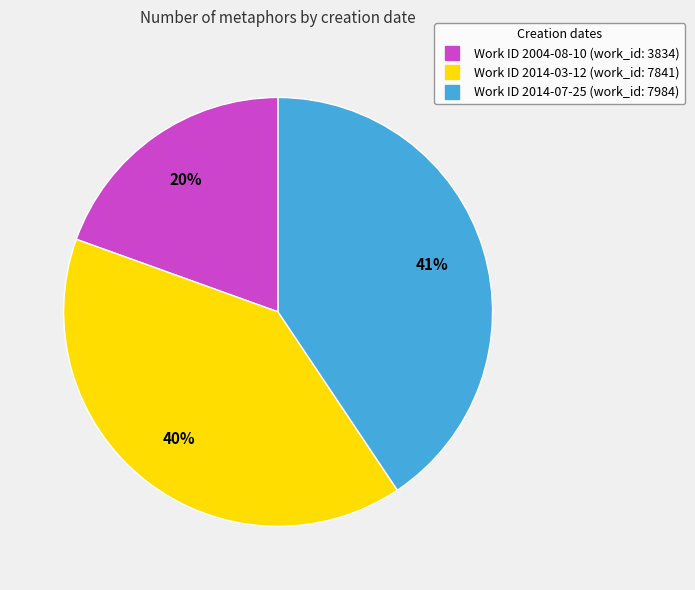

Is there any slice that represents more than half of the pie?

No